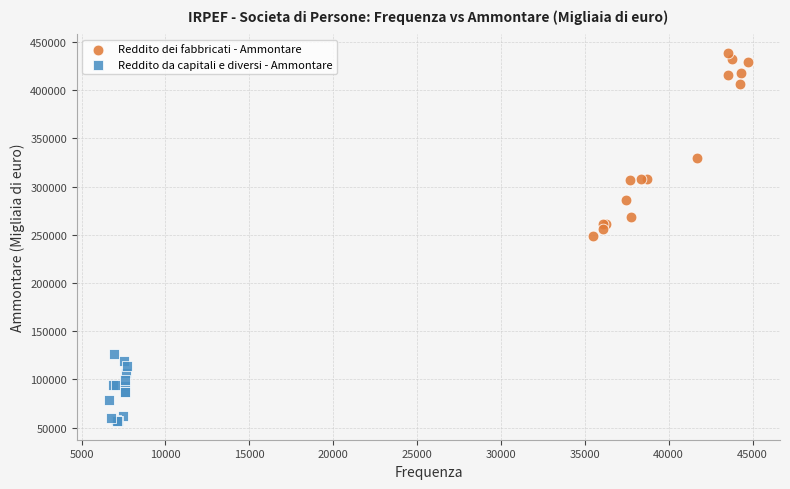

What are all the series names shown in the legend?

Reddito dei fabbricati - Ammontare, Reddito da capitali e diversi - Ammontare